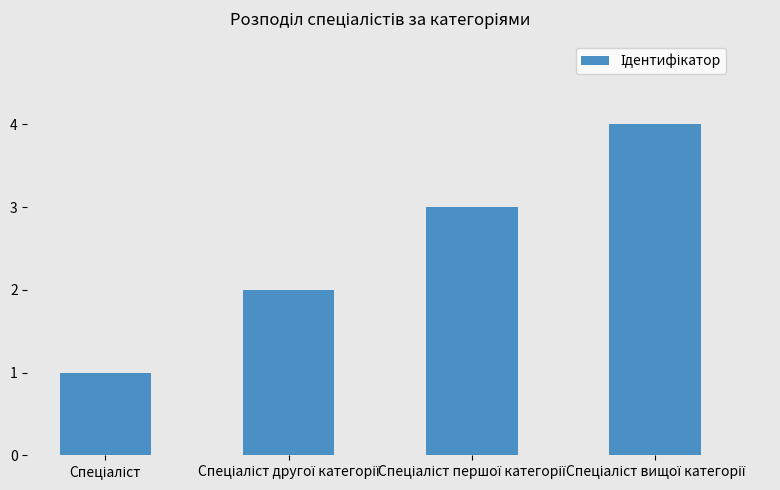

What is the sum of all values?

10